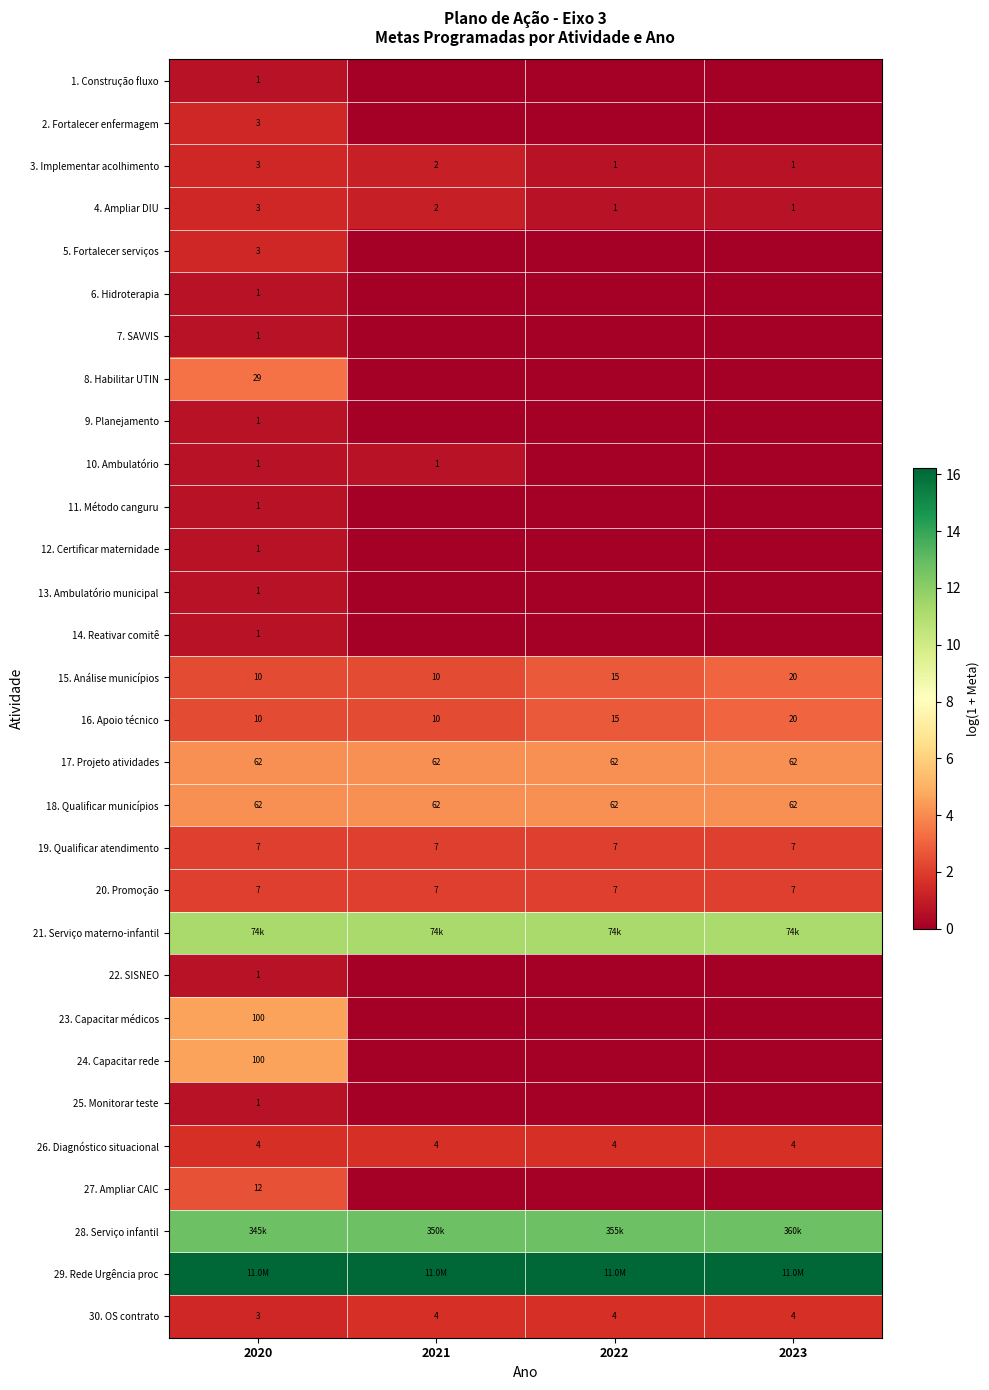

Is the value of 14. Reativar comitê at 2020 greater than the value of 16. Apoio técnico at 2023?

No